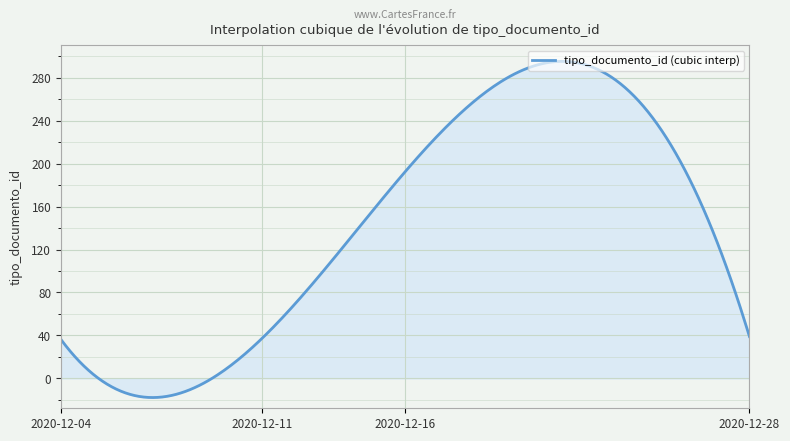

What is the maximum value shown in the chart?

295.2